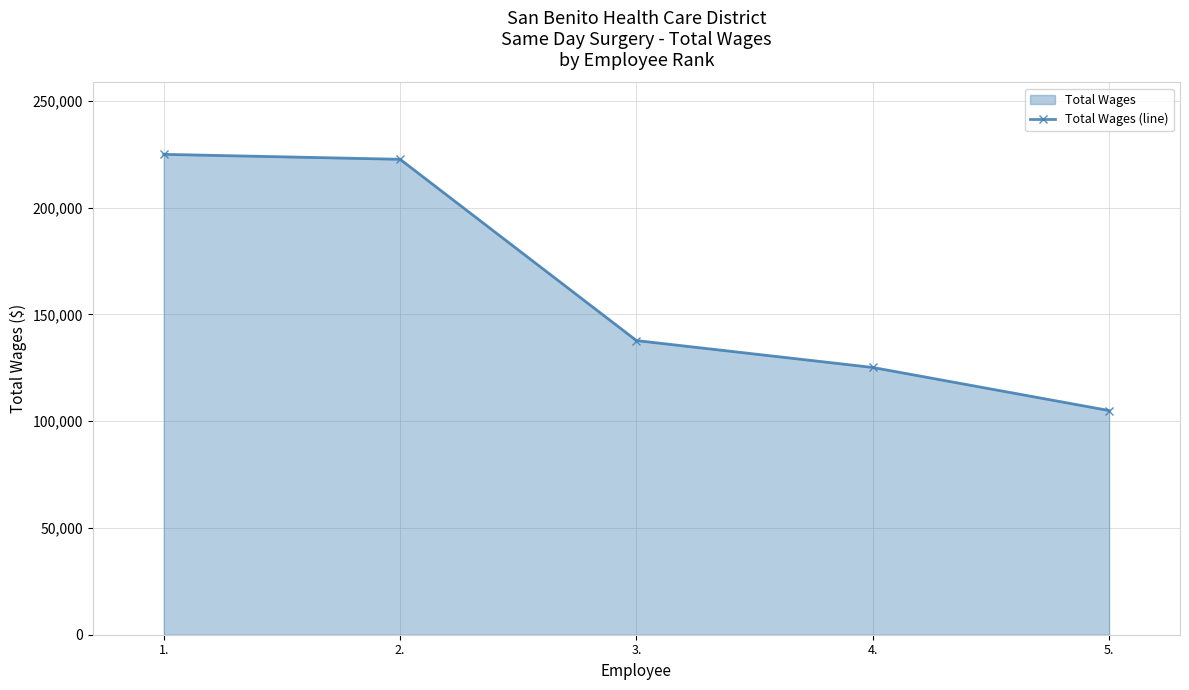

What is the change in value from 2. to 4.?

-97473